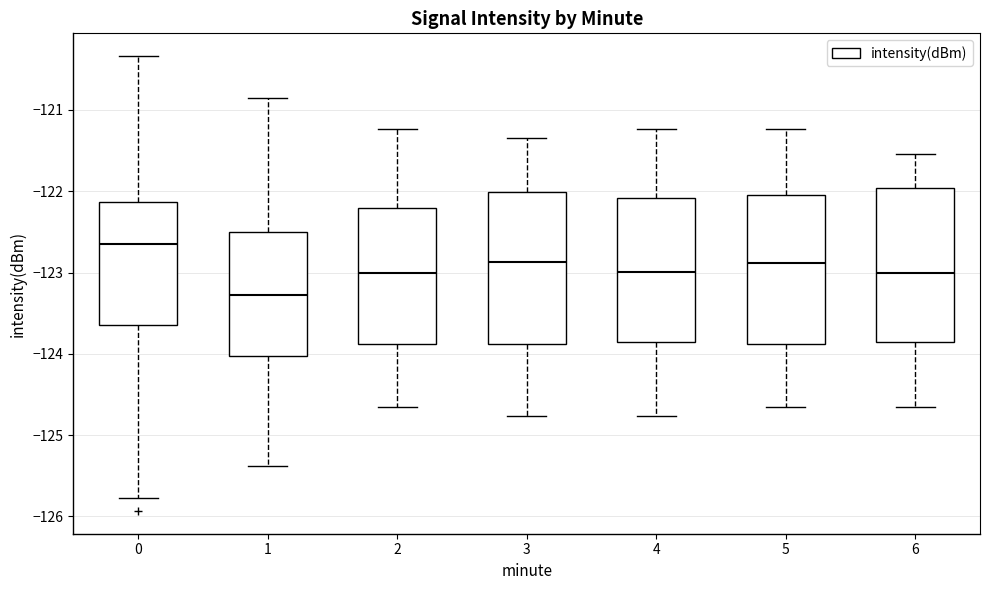

Which box has the highest median line?

0